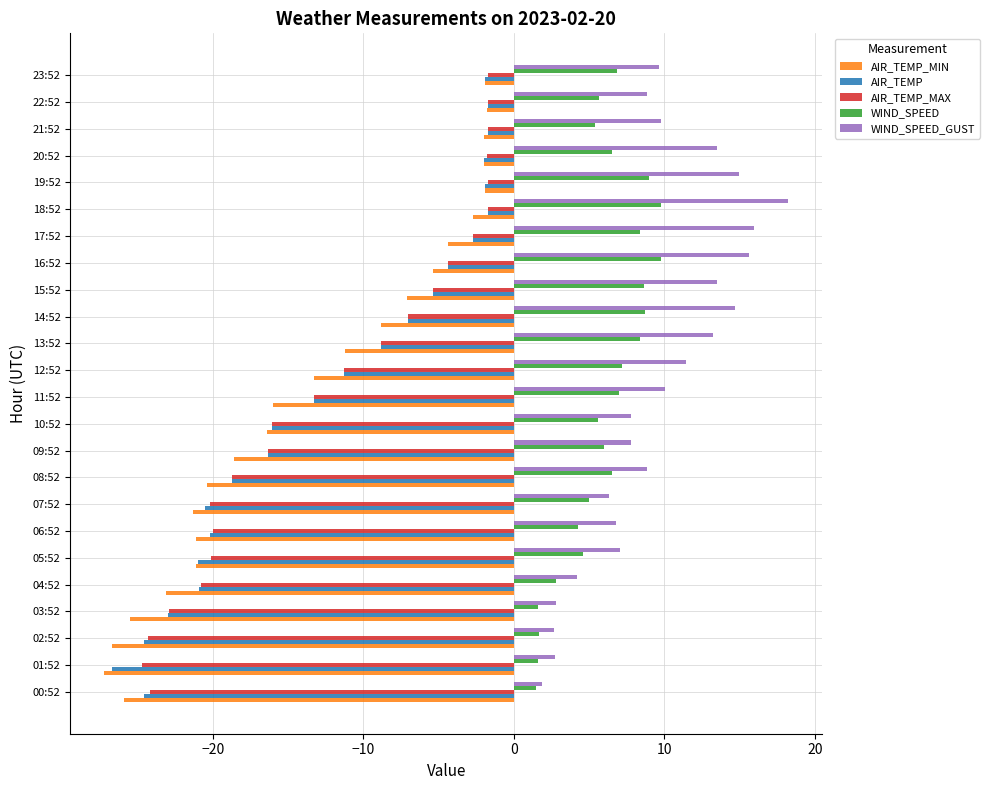

What is the average value of the WIND_SPEED series?

5.9